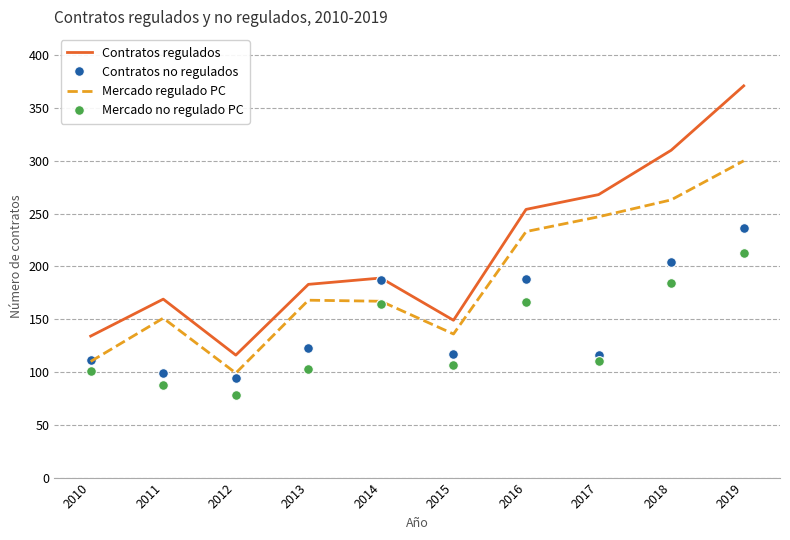

At 2016, list the series in order from smallest to largest.

Mercado no regulado PC, Contratos no regulados, Mercado regulado PC, Contratos regulados